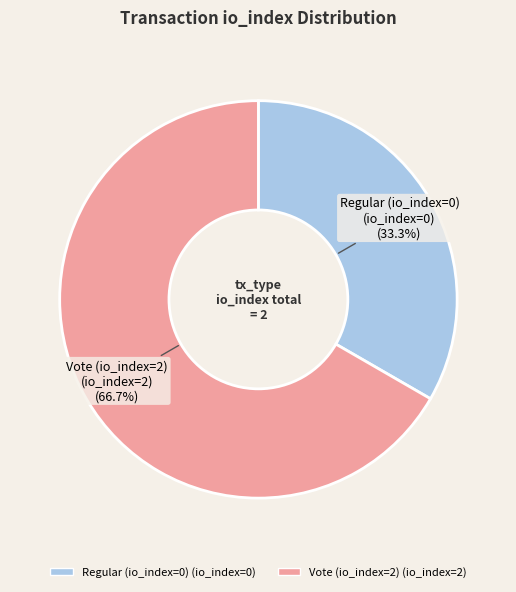

How much of the chart is everything except Regular (io_index=0)?

66.7%